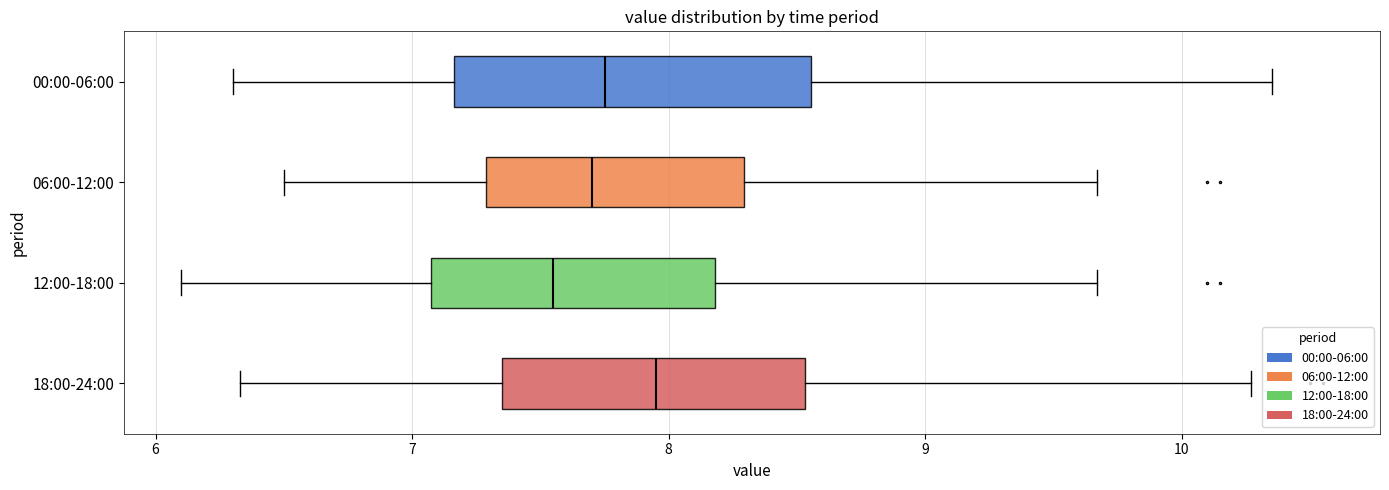

Where is the left edge of the box for 00:00-06:00 on the x-axis? The values are not printed on the chart, so give them approximately, as read against the axis.

7.2